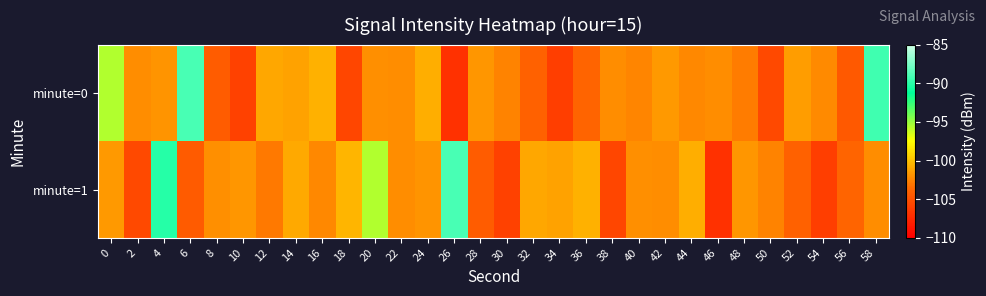

Reading left to right, what are all the values shown in this chart?

minute=0: 0=-95.6	2=-102.1	4=-101.9	6=-89.0	8=-104.2	10=-106.0	12=-101.0	14=-101.3	16=-100.7	18=-105.6	20=-102.1	22=-102.2	24=-100.7	26=-107.0	28=-101.8	30=-102.5	32=-104.0	34=-106.1	36=-103.8	38=-102.1	40=-102.5	42=-101.6	44=-102.3	46=-102.2	48=-102.9	50=-105.5	52=-101.5	54=-102.2	56=-104.5	58=-89.4
minute=1: 0=-101.7	2=-105.4	4=-90.1	6=-104.3	8=-102.0	10=-101.7	12=-102.9	14=-100.9	16=-102.3	18=-100.4	20=-95.6	22=-102.1	24=-101.9	26=-89.0	28=-104.2	30=-106.0	32=-101.0	34=-101.3	36=-100.7	38=-105.6	40=-102.1	42=-102.2	44=-100.7	46=-107.0	48=-101.8	50=-102.5	52=-104.0	54=-106.1	56=-103.8	58=-102.1